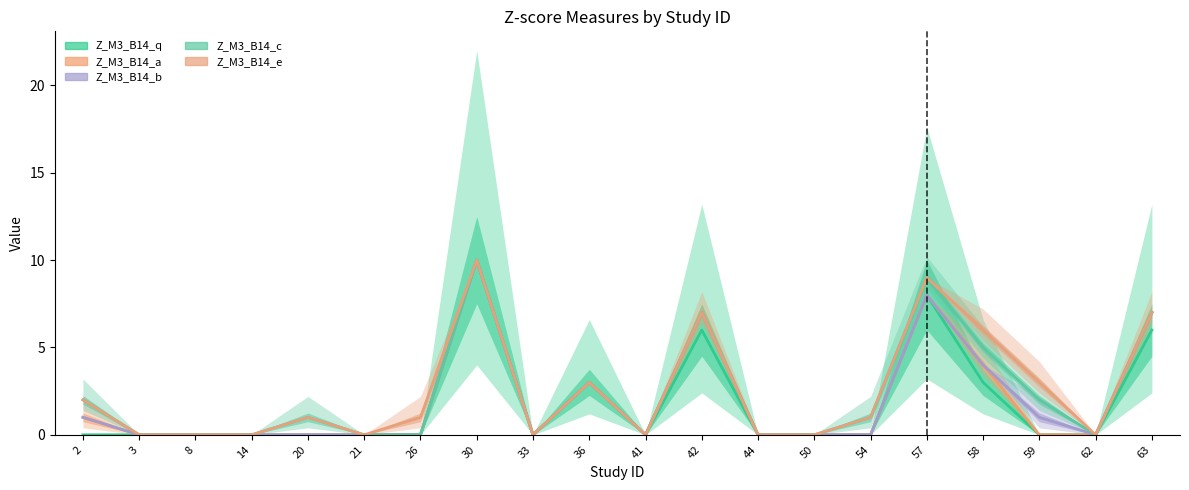

True or false: Z_M3_B14_c and Z_M3_B14_q cross at least once.

False